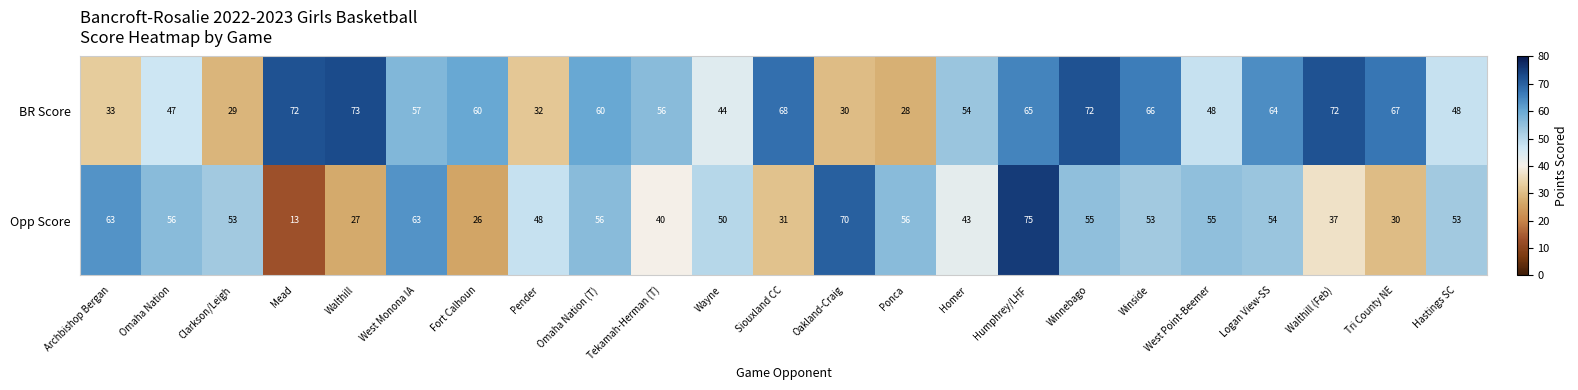

What is the spread (max minus min) of values at Archbishop Bergan?

30